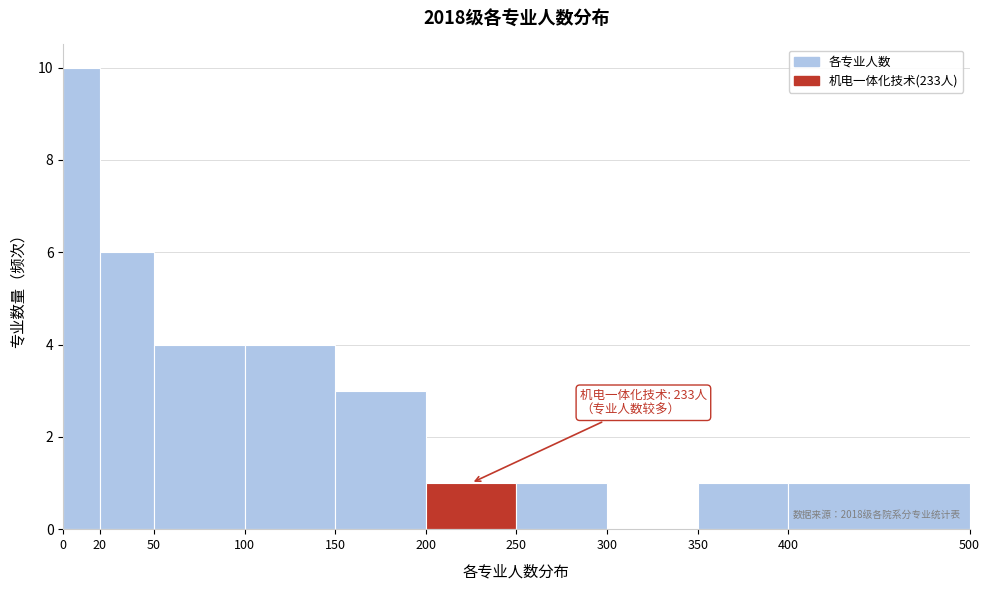

Over which range of the x-axis is the bar tallest?

0 to 20